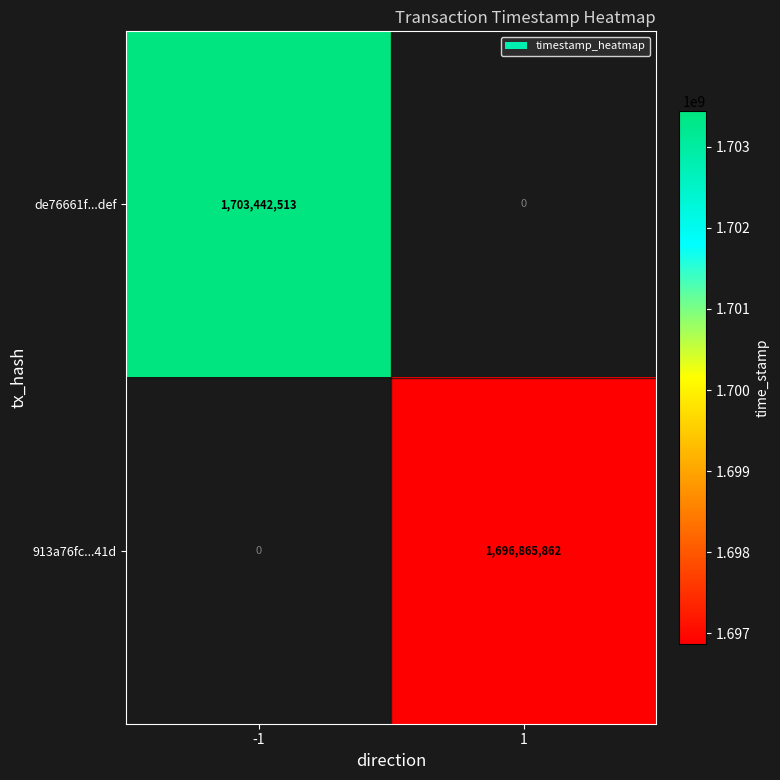

Count the number of categories in the chart.

2